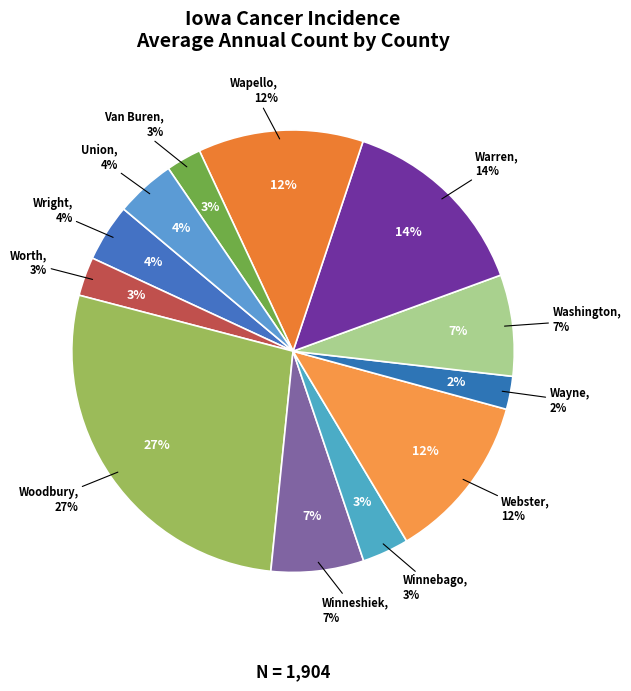

Is there a majority slice in this chart?

No